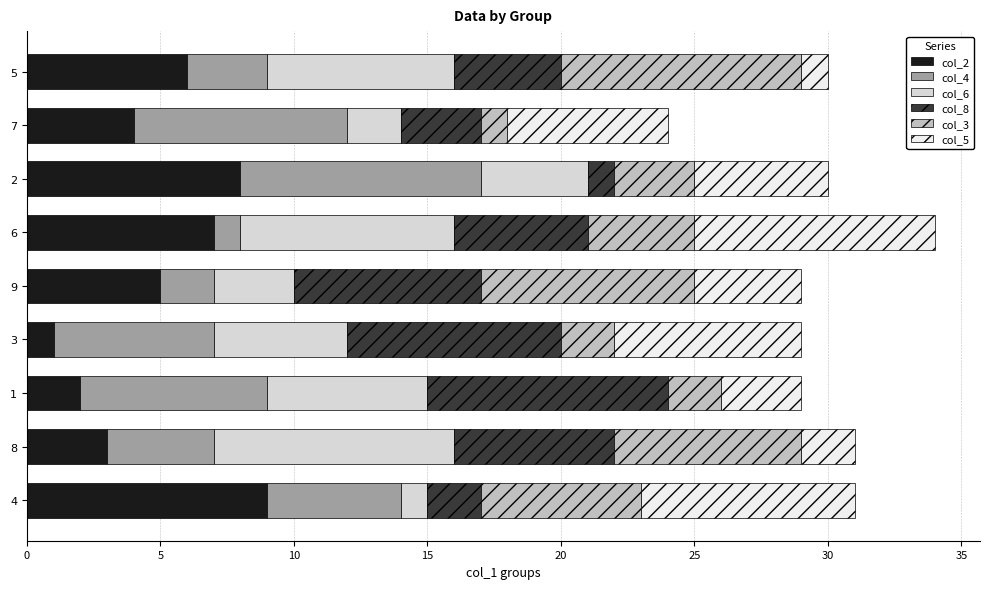

The value of col_2 at 1 is 4. True or false?

False